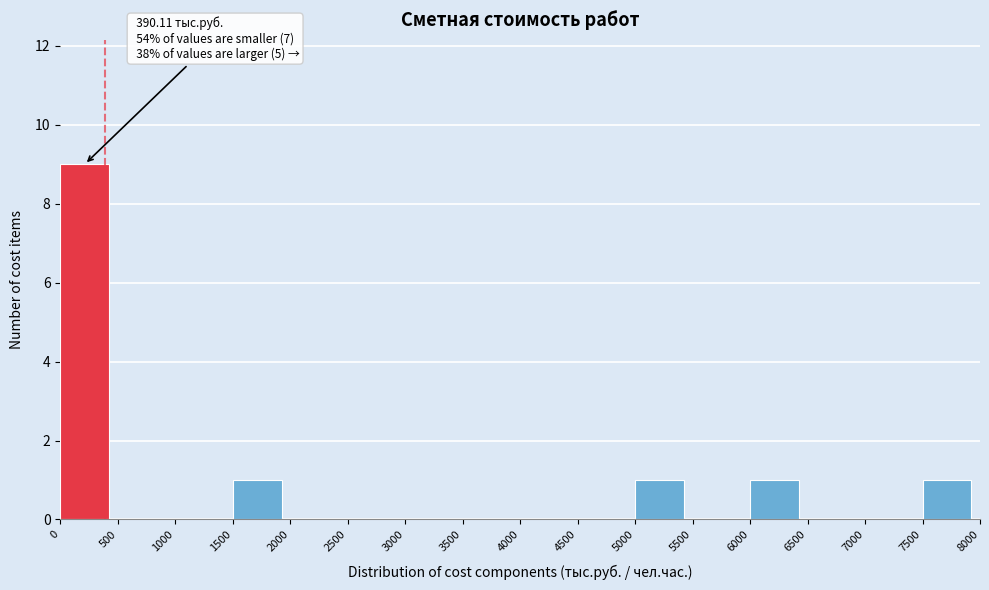

Which range on the x-axis has the tallest bar?

0 to 500